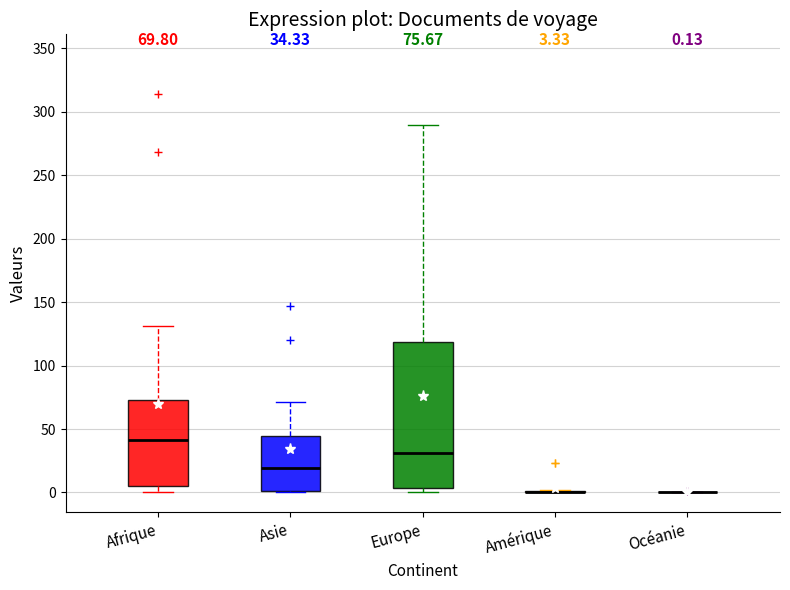

Which box is the tallest, from its lower edge to its upper edge?

Europe